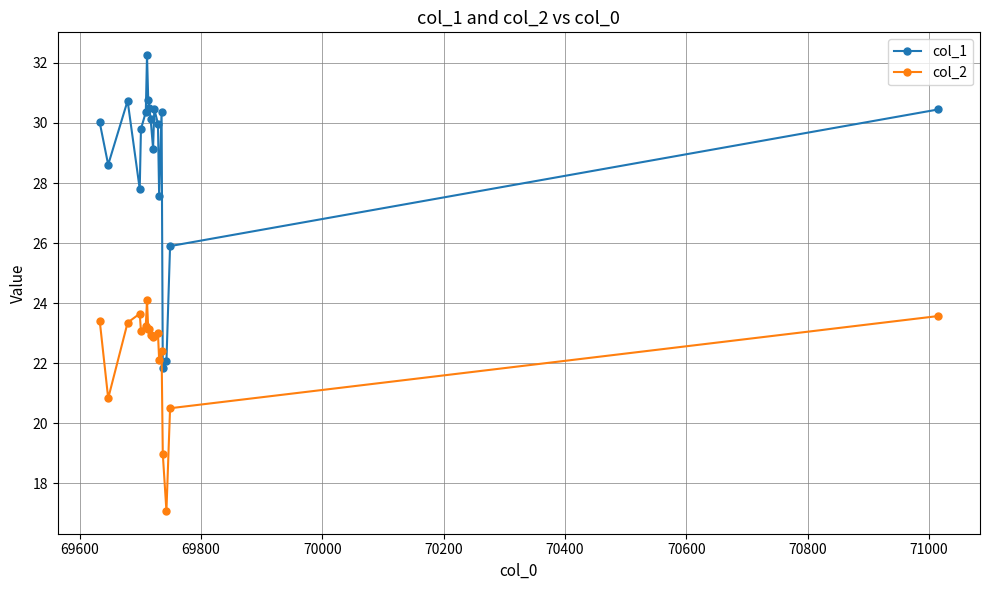

Which series has the largest range (max minus min)?

col_1